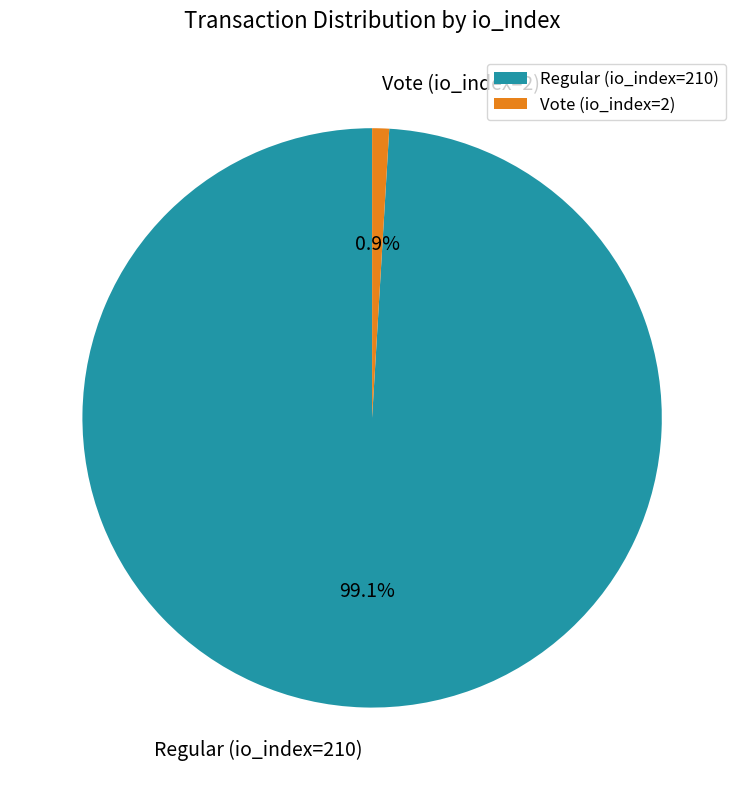

How many slices are in this pie chart?

2